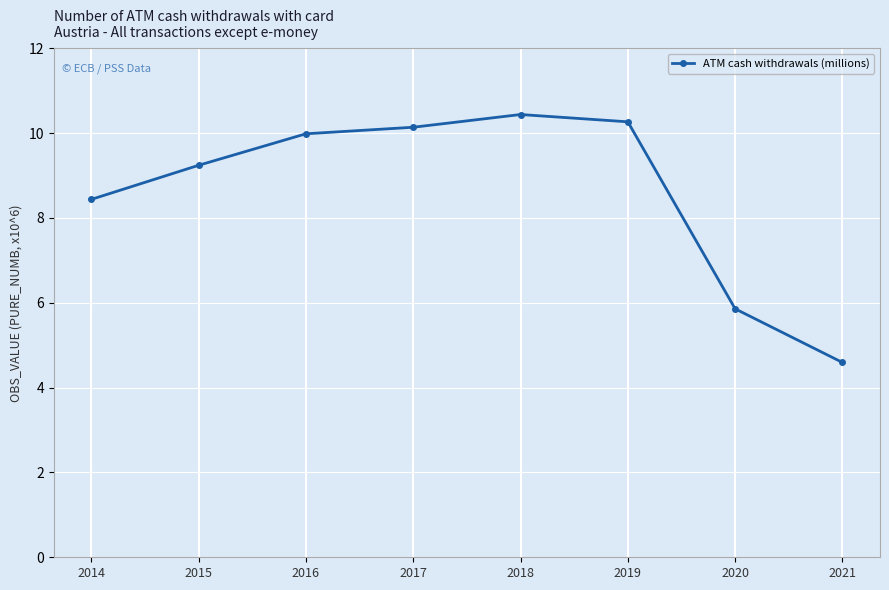

How many data points does each series have?

8